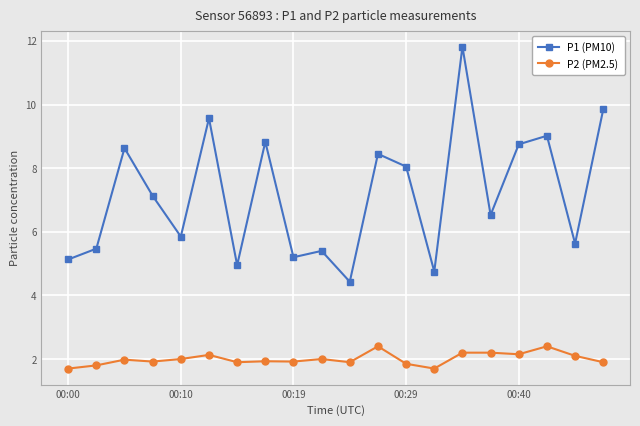

Which series has the largest total across all categories?

P1 (PM10)